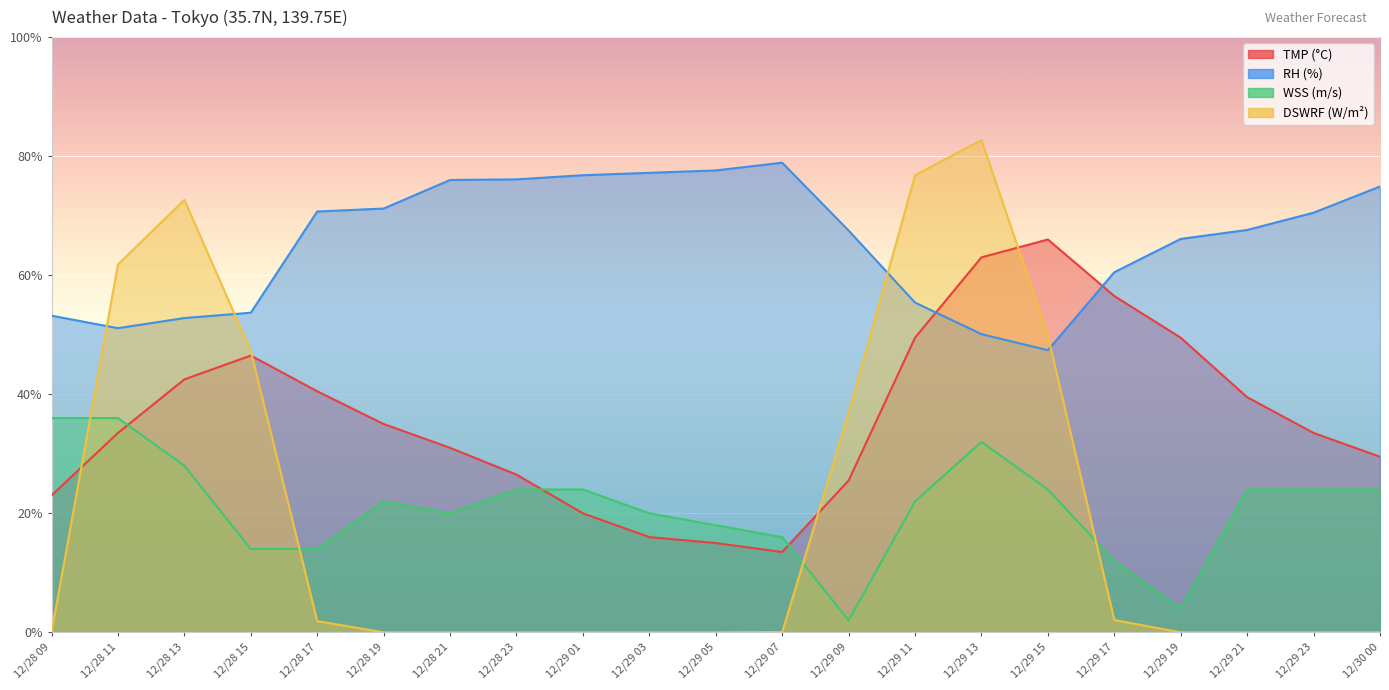

Where is WSS nearest to the value 19?

12/28 21